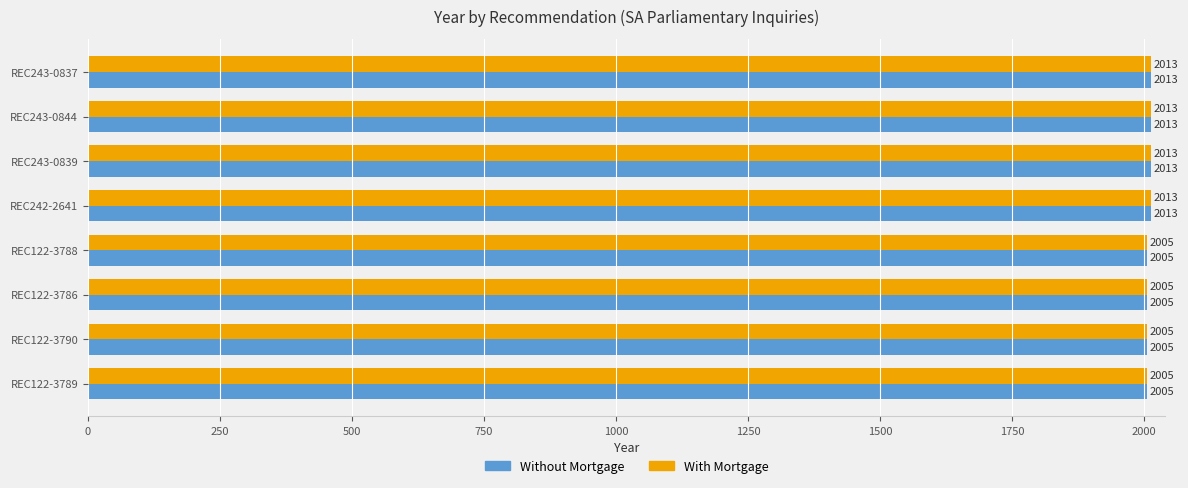

The value of Without Mortgage at REC242-2641 is 2013. True or false?

True